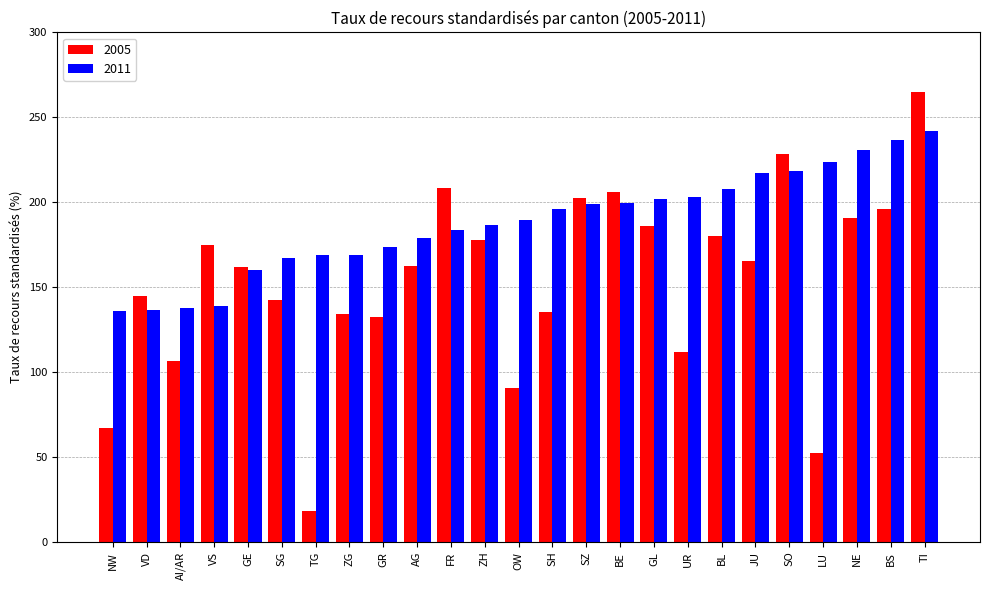

What are all the series names shown in the legend?

2005, 2011